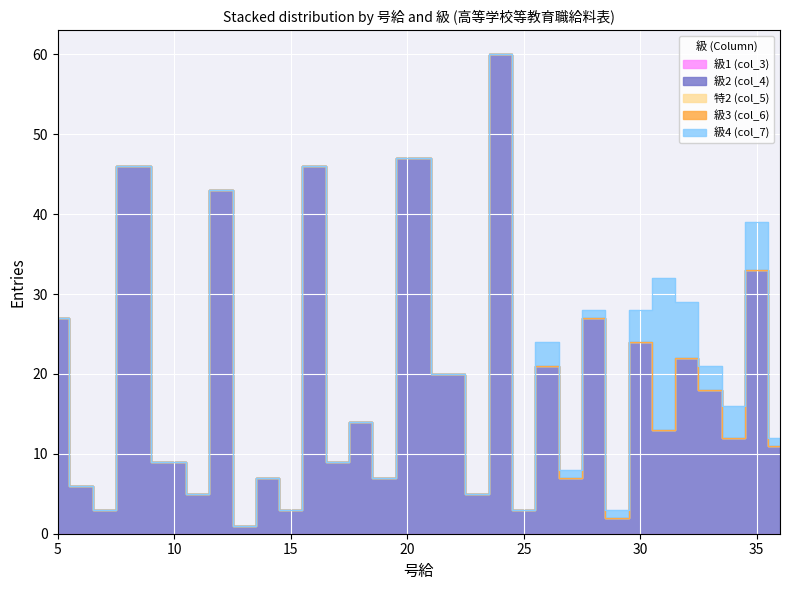

True or false: 級3 (col_6) has a value of 0 at 13.

True